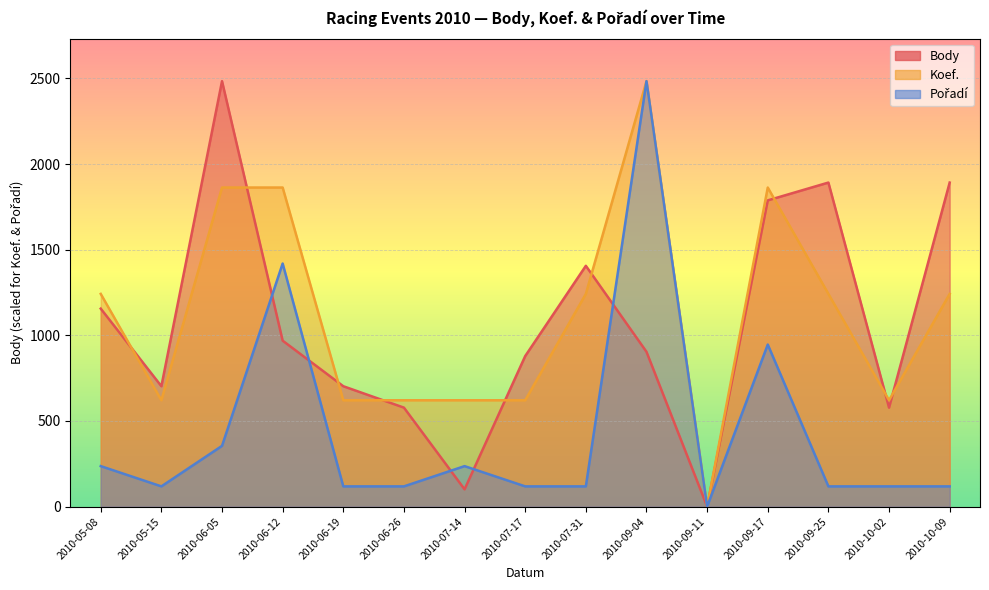

What position from the left is 2010-06-26?

6